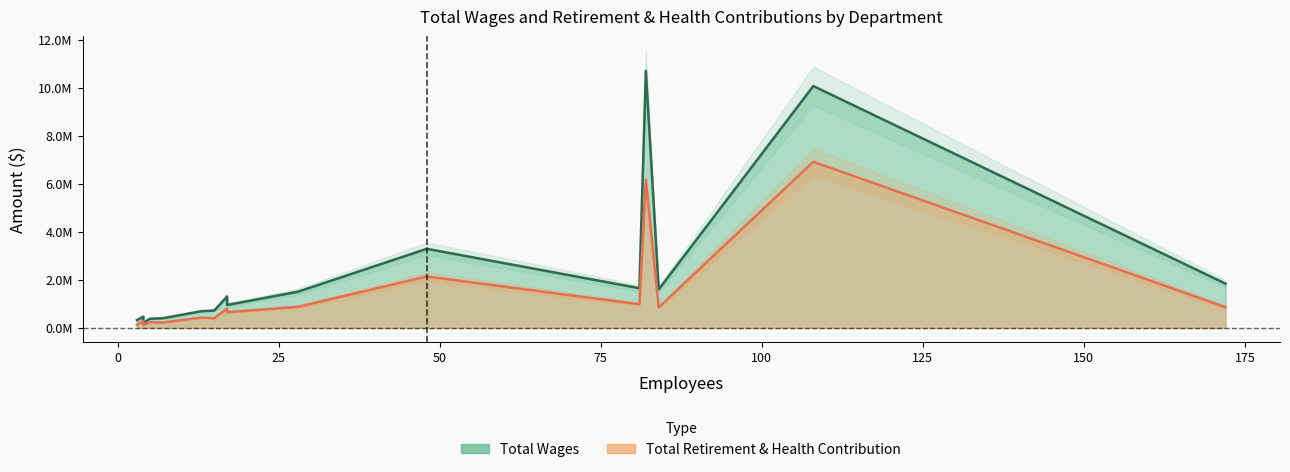

Which series has the largest total across all categories?

Total Wages